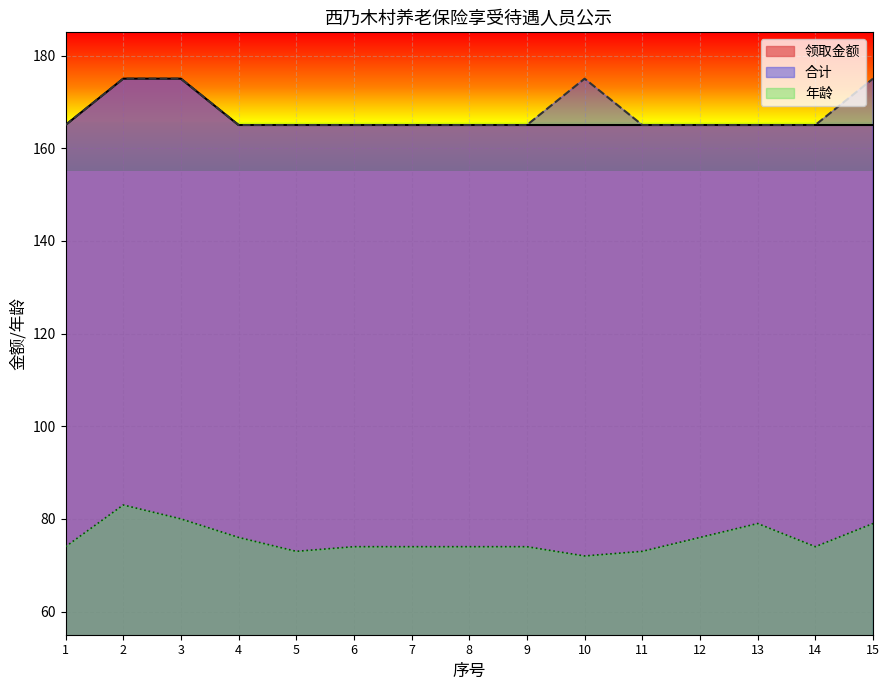

What is the smallest value displayed?

72